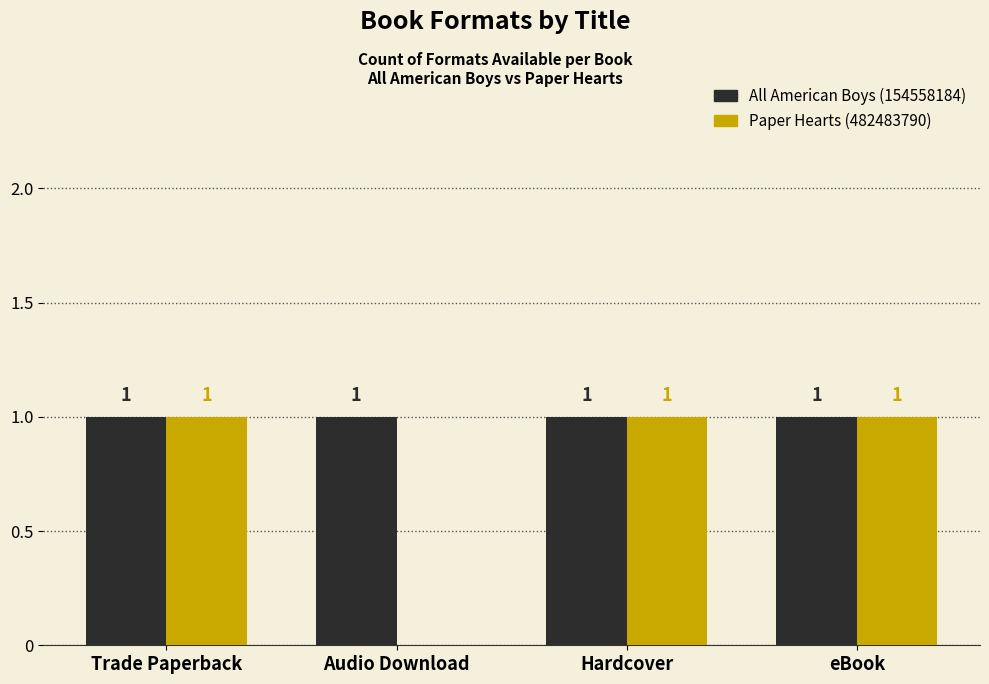

Which series has the largest range (max minus min)?

Paper Hearts (482483790)